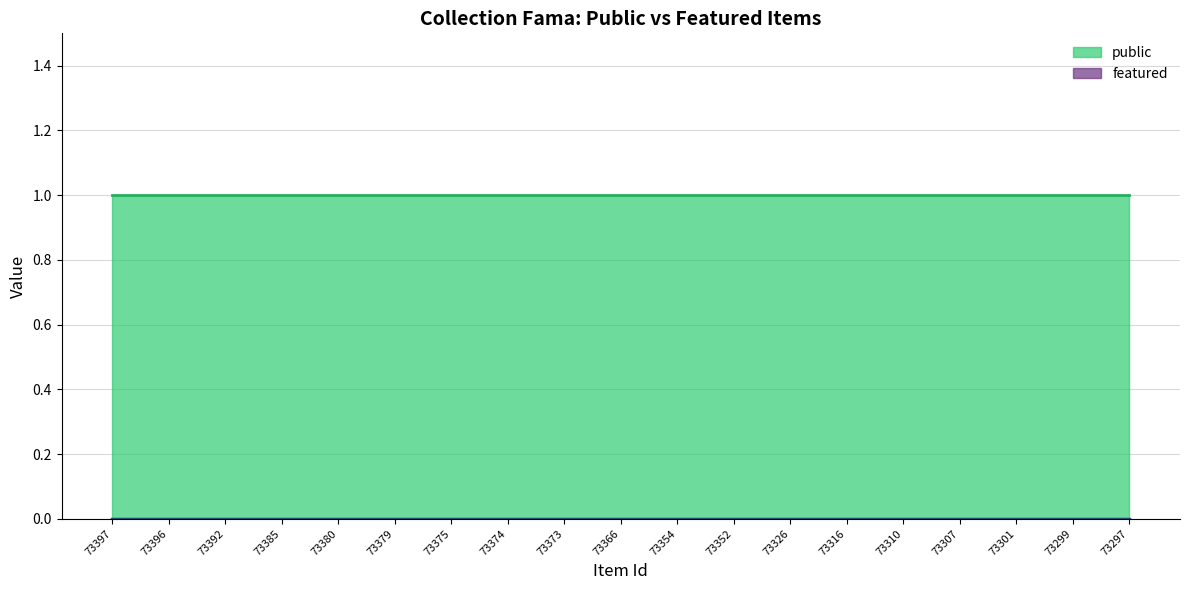

True or false: featured and public cross at least once.

False